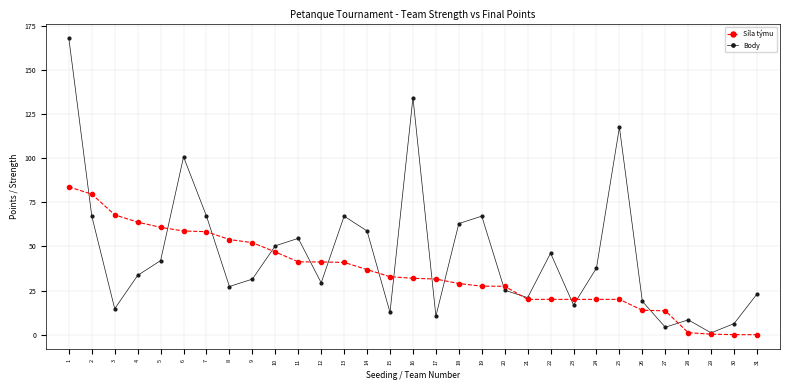

What is the value of the Síla týmu point at the 23rd from the left?

20.0